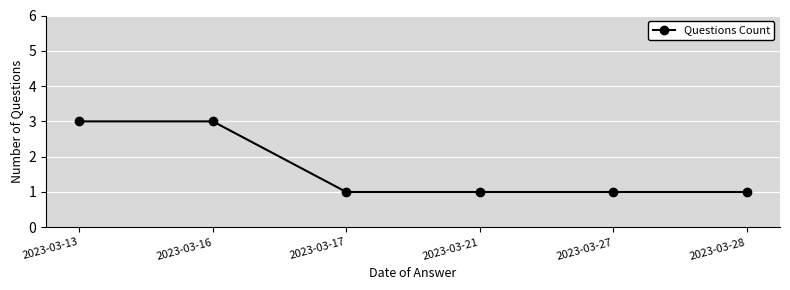

Reading left to right, list all the values displayed in this chart.

3	3	1	1	1	1